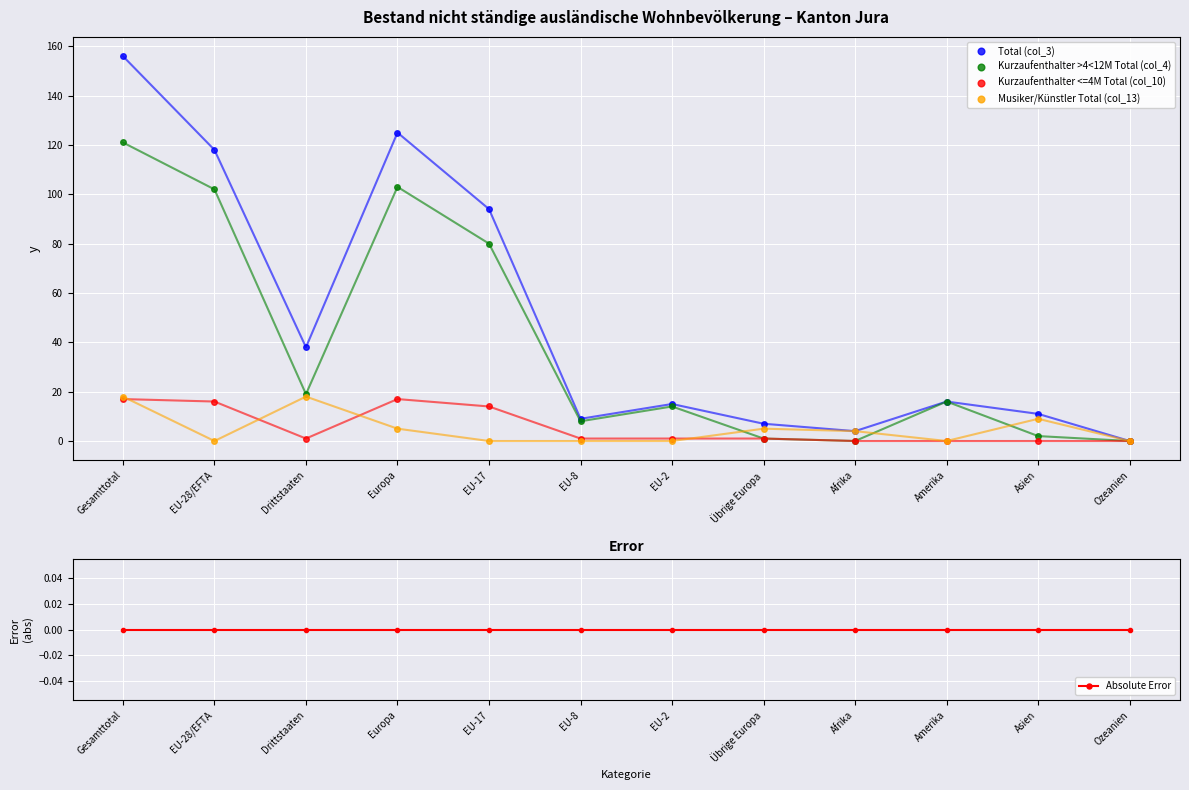

The Kurzaufenthalter <=4M Total (col_10) series shows -7 at Afrika. True or false?

False